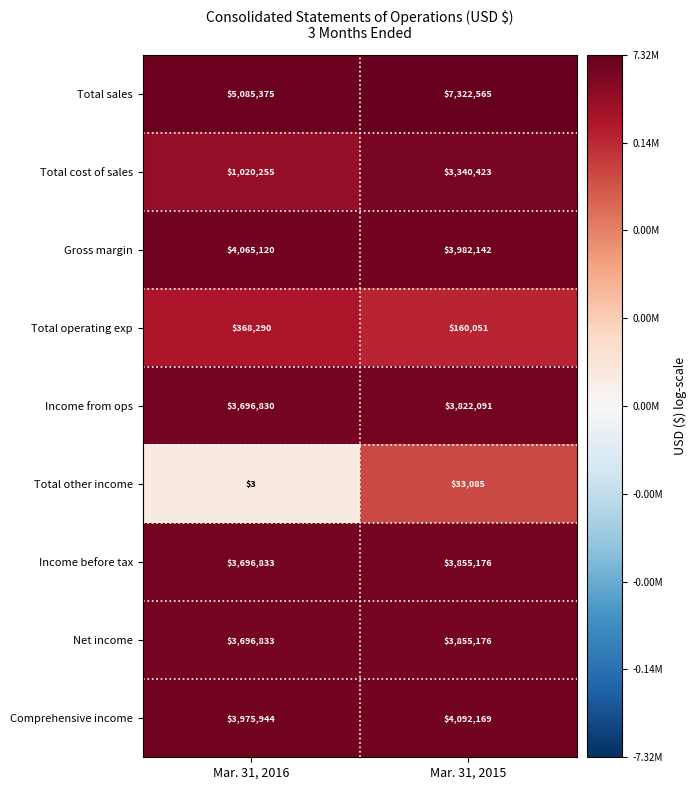

What is the sum of all Comprehensive income values?

8068113